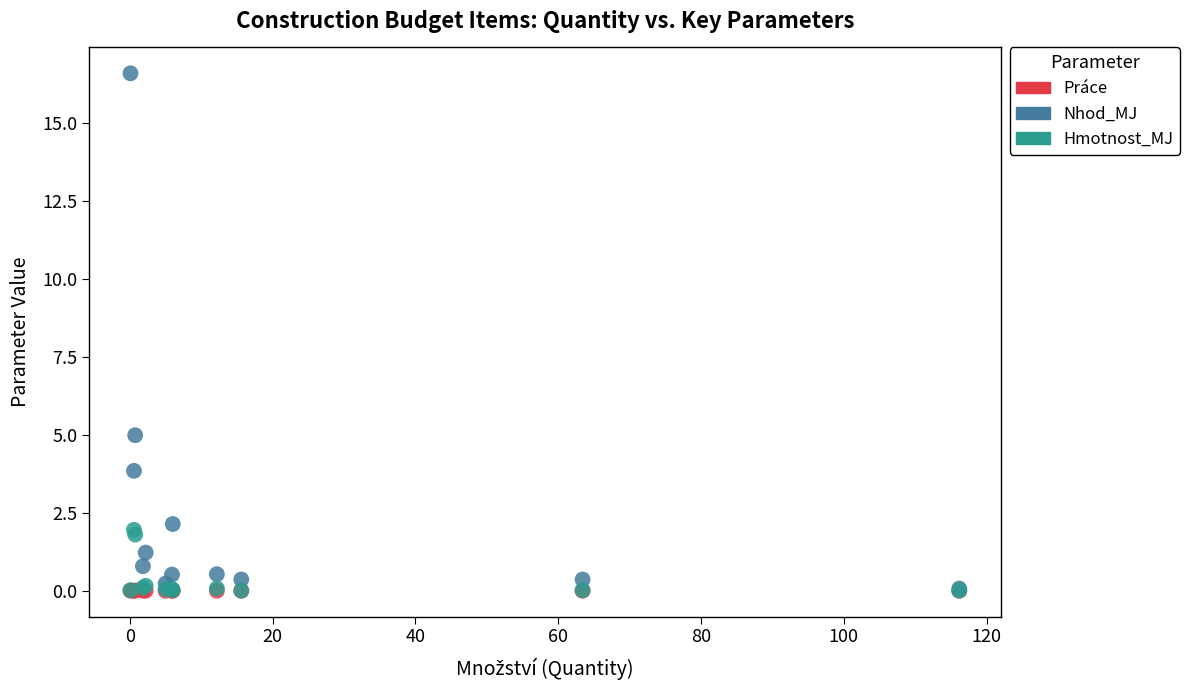

What are all the series names shown in the legend?

Práce, Nhod_MJ, Hmotnost_MJ